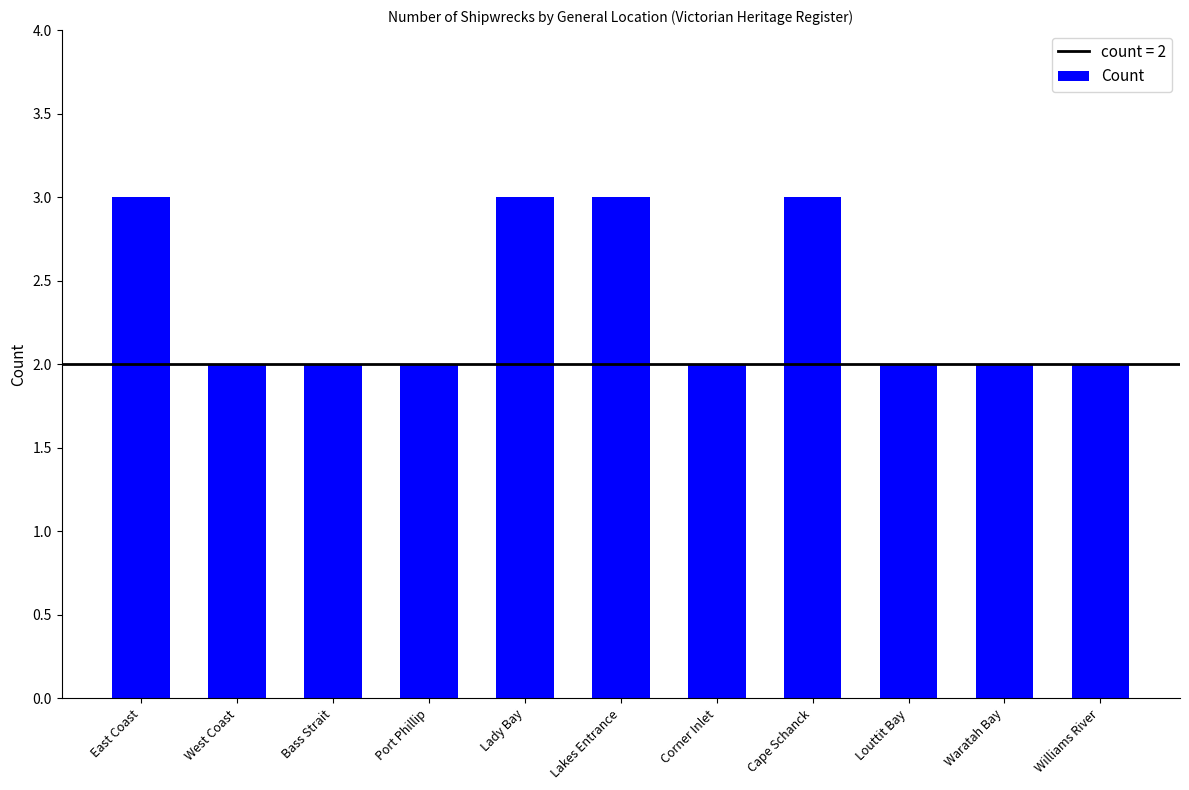

What is the smallest value displayed?

2